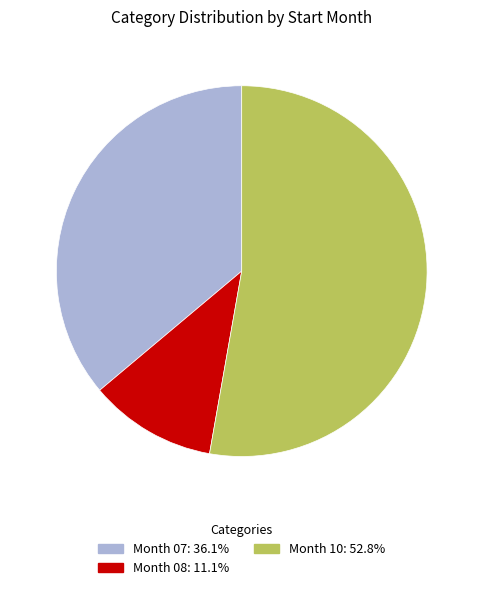

Approximately how many times larger is the value at Month 08: 11.1% compared to Month 07: 36.1%?

0.3